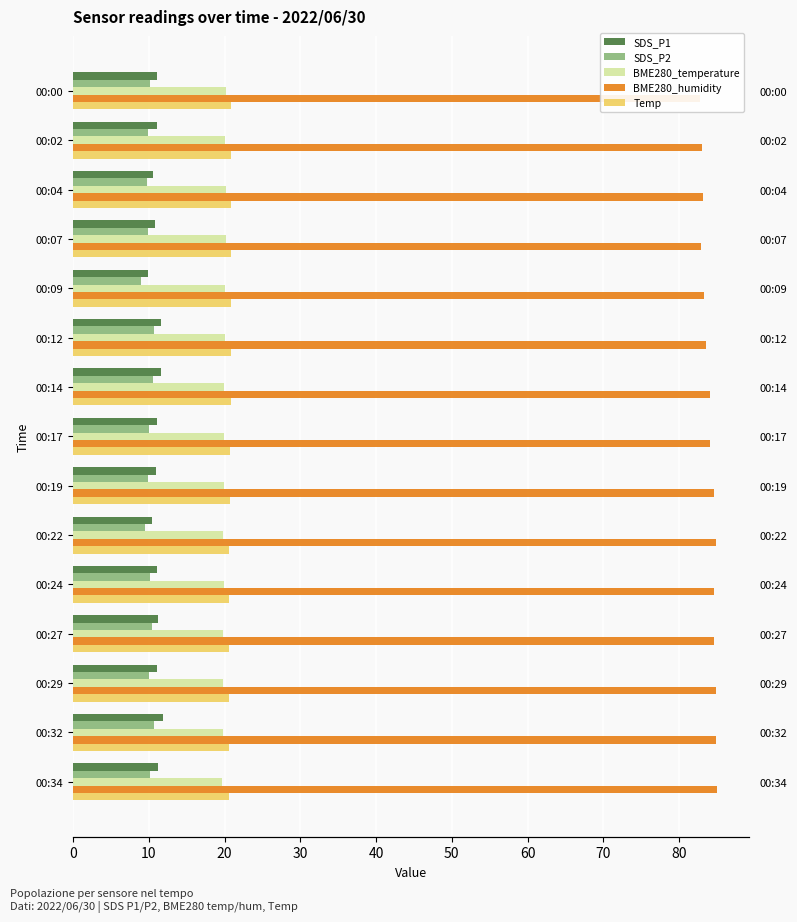

Is the value of BME280_temperature at 00:32 greater than the value of Temp at 00:29?

No